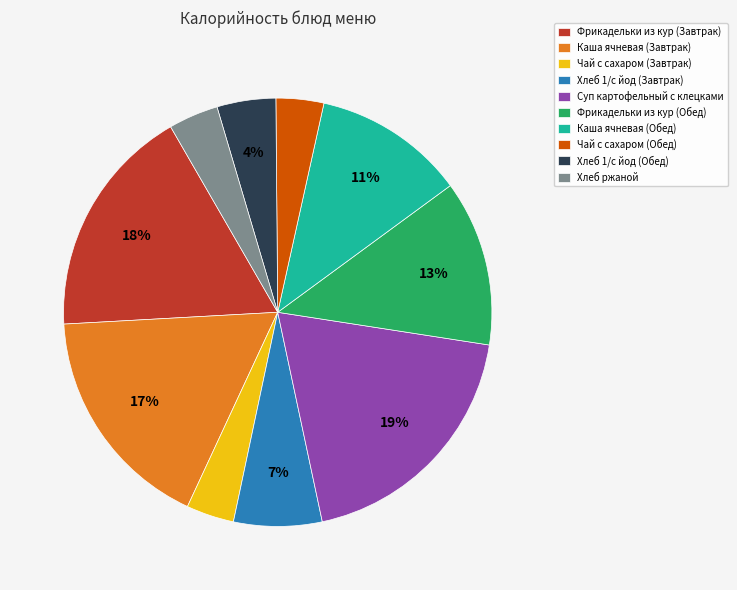

What is the ratio of the value at Хлеб 1/с йод (Завтрак) to the value at Каша ячневая (Завтрак)?

0.4